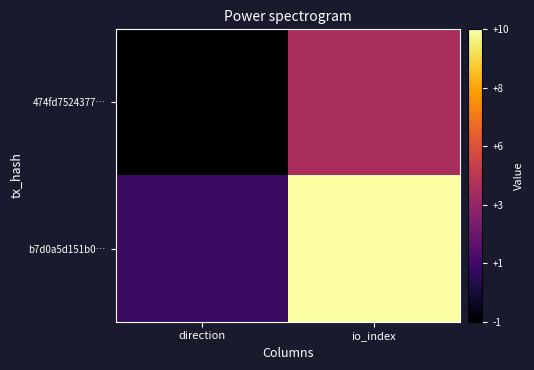

List the series in order of their peak value, lowest first.

474fd7524377…, b7d0a5d151b0…